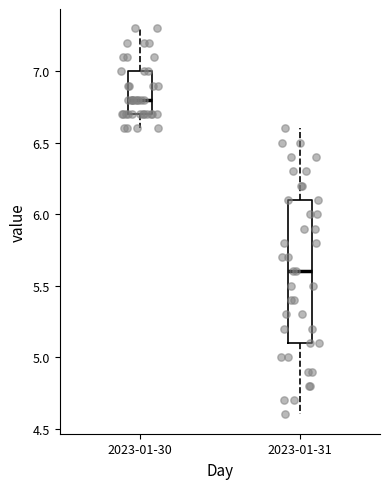

Which box's median line is the highest?

2023-01-30